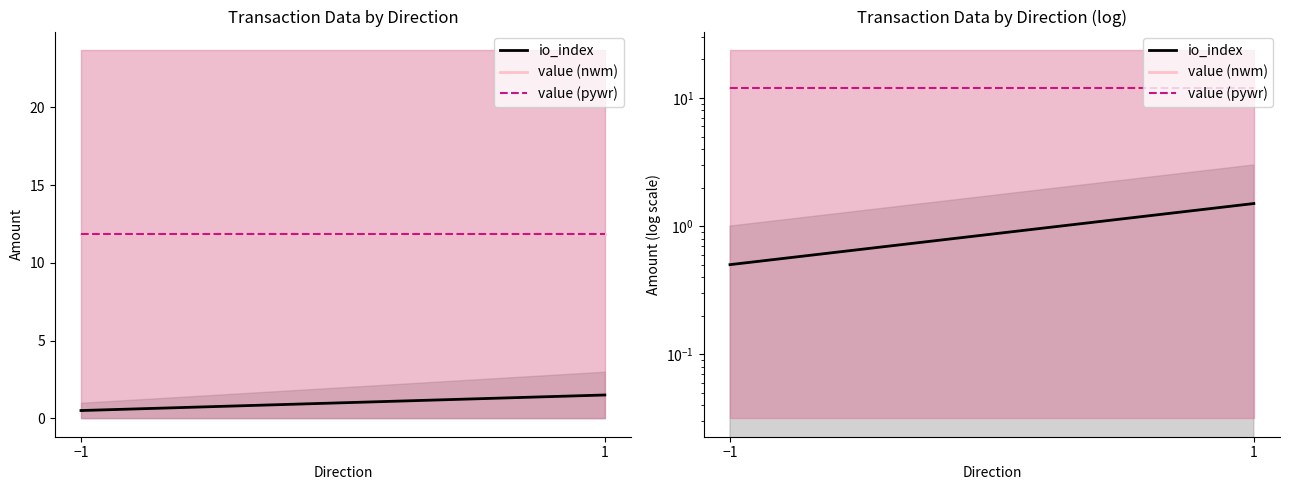

What is the label of the 1st point from the right?

1